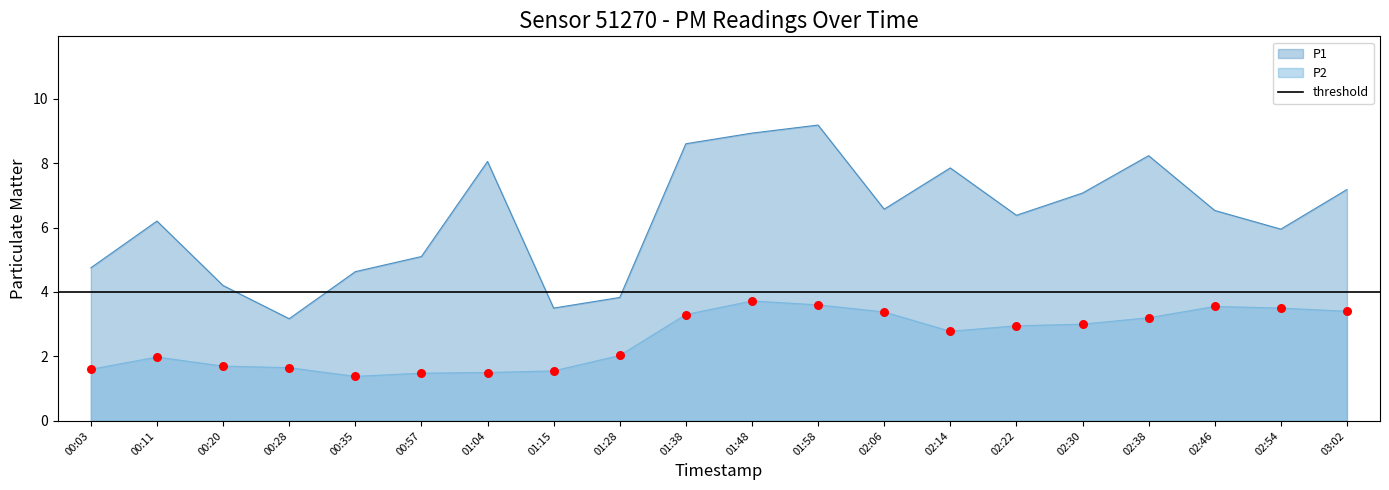

Which series contains the highest Y value?

P1